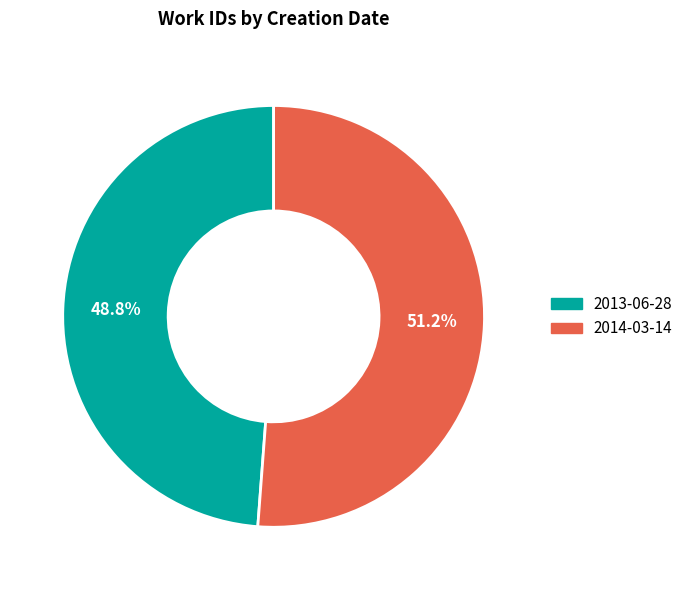

What percentage is the 2014-03-14 slice, to the nearest percent?

51%